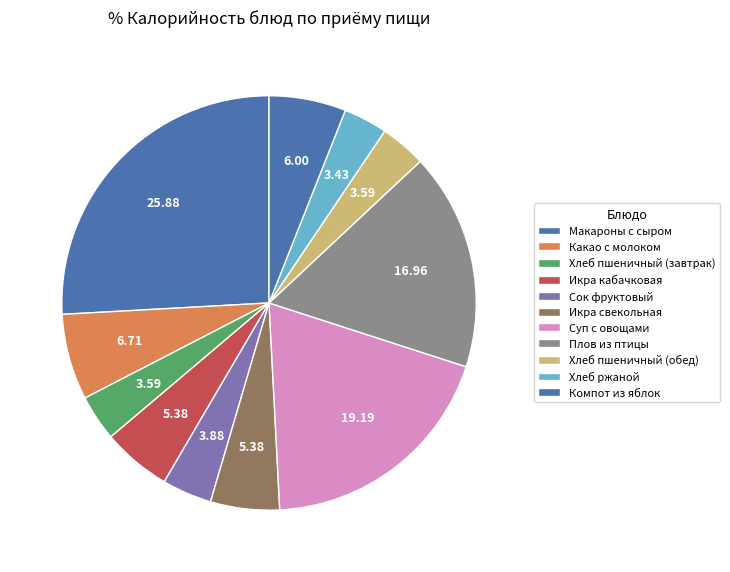

What portion of the pie excludes Плов из птицы?

83.0%